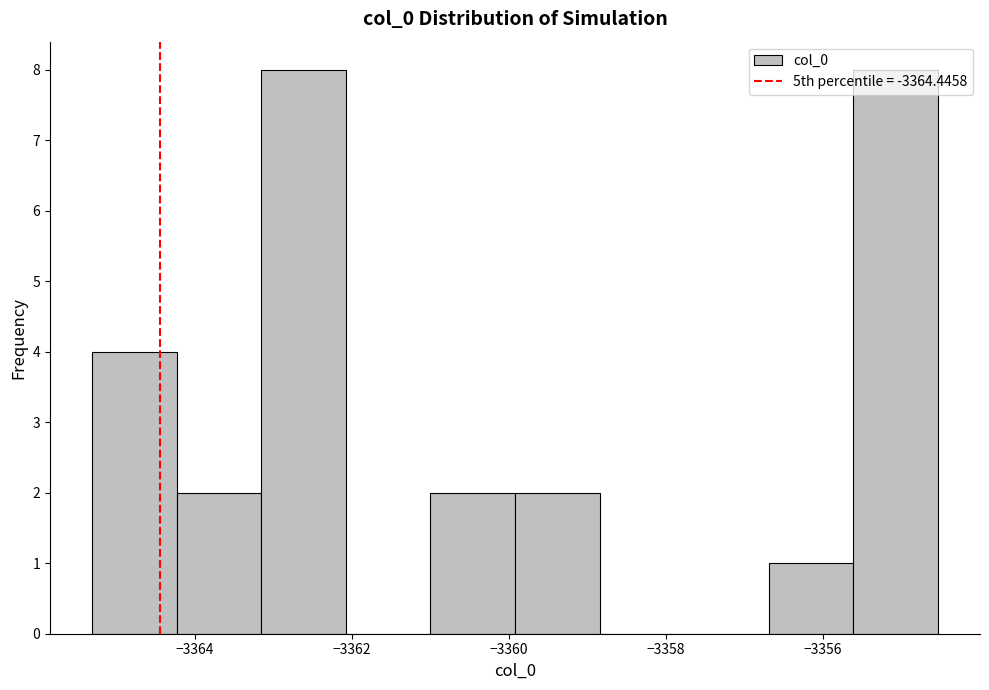

Reading left to right, transcribe this chart: for each bar, give the range it covers on the x-axis and its height. Neither the bar edges nor the heights are printed on the chart, so give them approximately, as read against the axes.

-3365.4 to -3364.2: 4
-3364.2 to -3363.2: 2
-3363.2 to -3362.0: 8
-3362.0 to -3361.0: 0
-3361.0 to -3360.0: 2
-3360.0 to -3358.8: 2
-3358.8 to -3357.8: 0
-3357.8 to -3356.6: 0
-3356.6 to -3355.6: 1
-3355.6 to -3354.6: 8